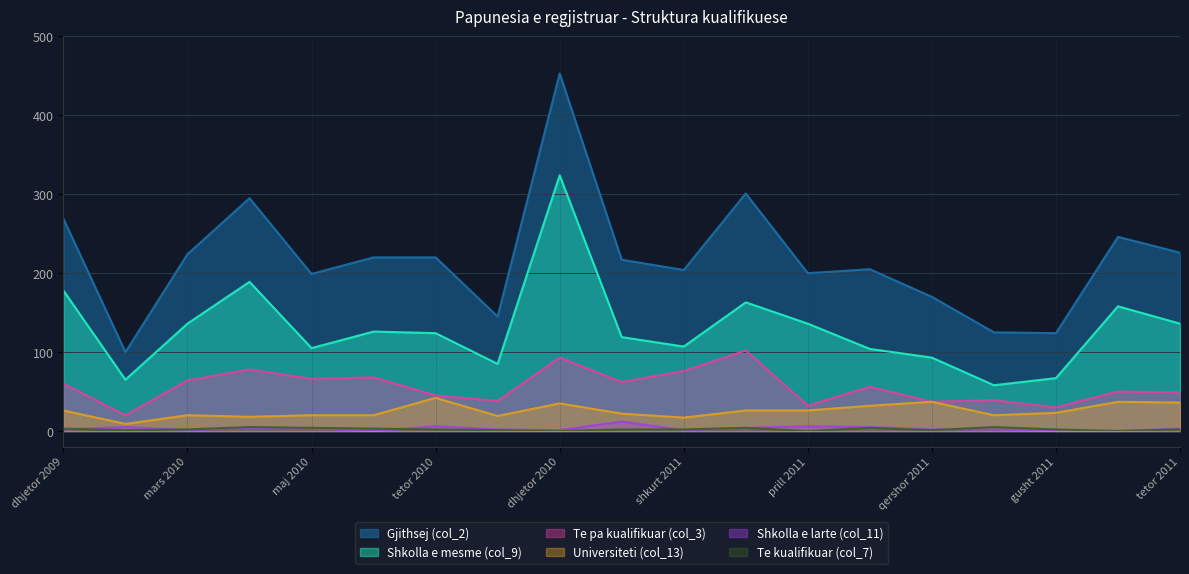

True or false: Universiteti (col_13) and Gjithsej (col_2) intersect in this chart.

False